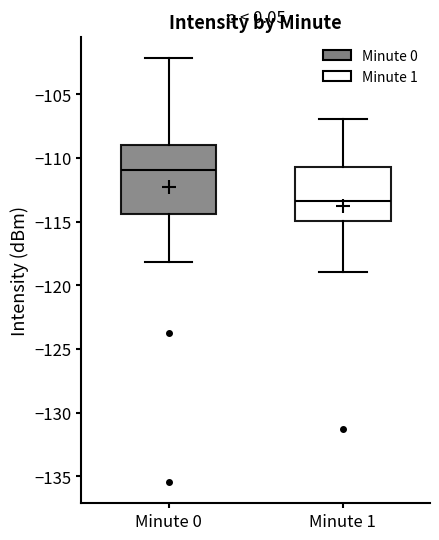

Which box's median line is the lowest?

Minute 1